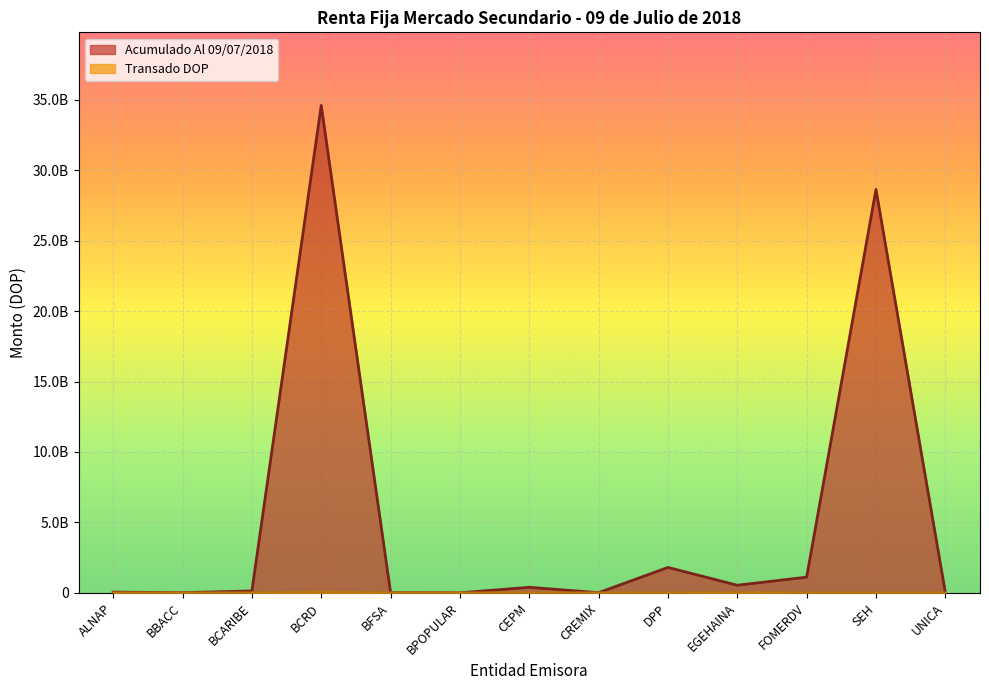

Where is the first local minimum for Acumulado Al 09/07/2018?

BBACC